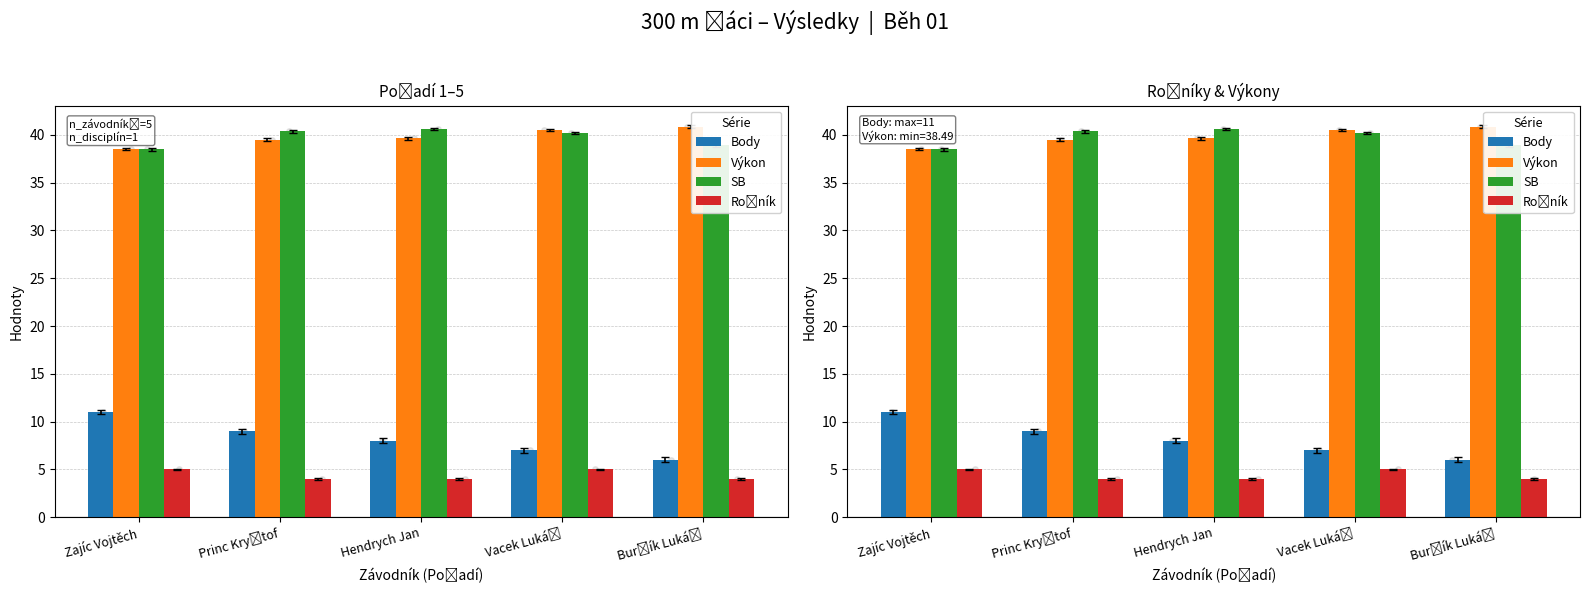

At how many categories does at least one series exceed 22?

5